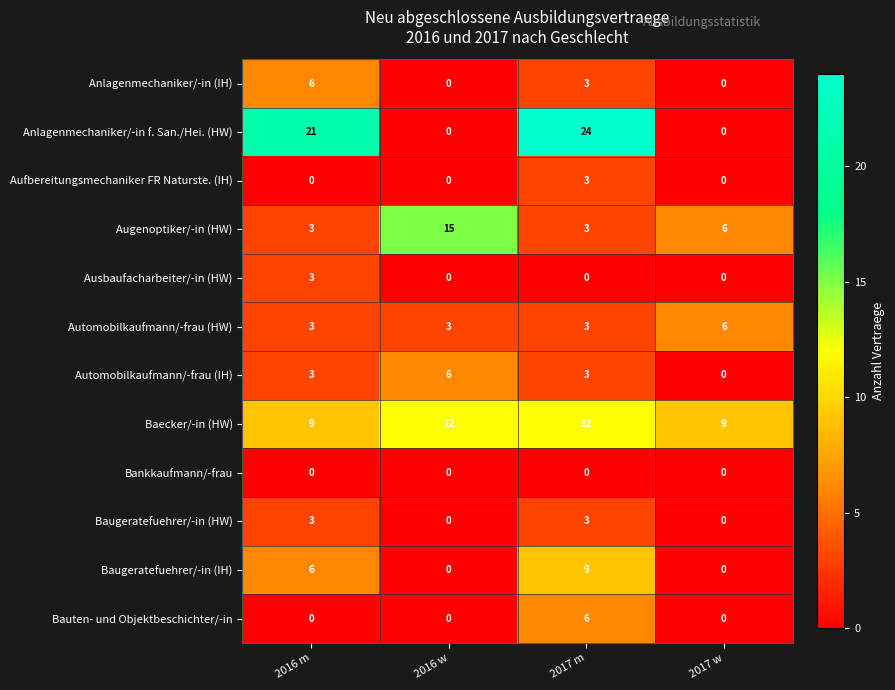

What is the total value across all series at 2017 m?

69